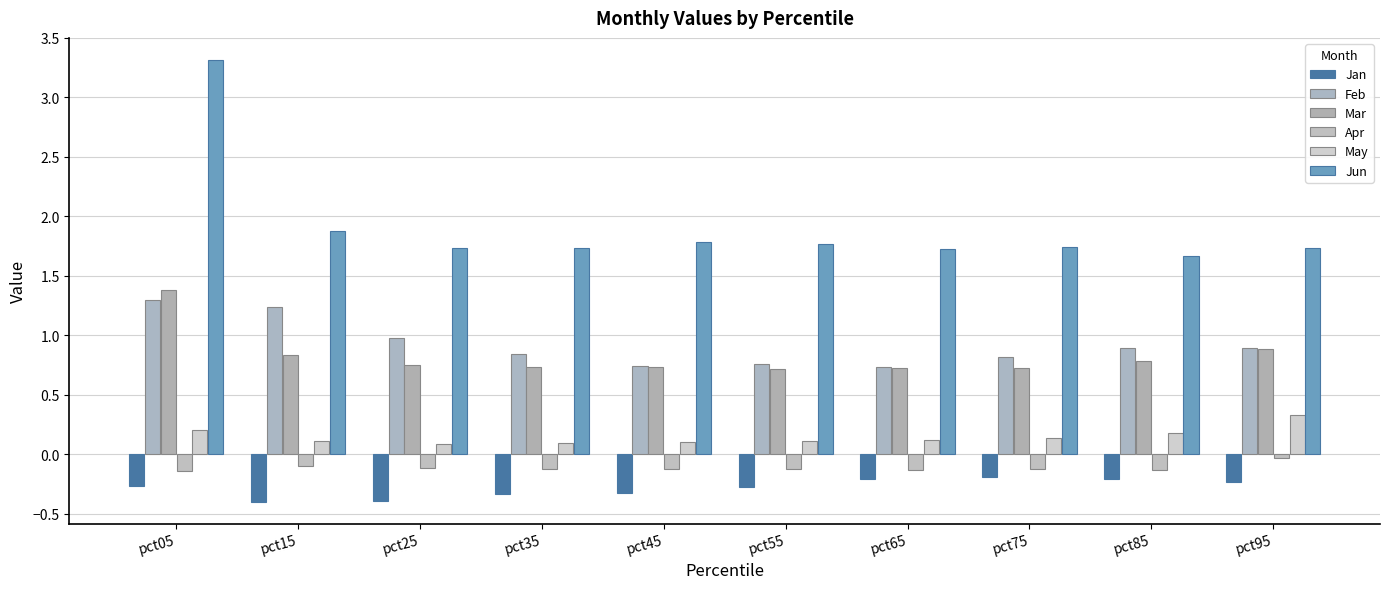

Reading right to left, extract all data points from this chart.

Jan: -0.2	-0.2	-0.2	-0.2	-0.3	-0.3	-0.3	-0.4	-0.4	-0.3
Feb: 0.9	0.9	0.8	0.7	0.8	0.7	0.8	1.0	1.2	1.3
Mar: 0.9	0.8	0.7	0.7	0.7	0.7	0.7	0.7	0.8	1.4
Apr: -0.0	-0.1	-0.1	-0.1	-0.1	-0.1	-0.1	-0.1	-0.1	-0.1
May: 0.3	0.2	0.1	0.1	0.1	0.1	0.1	0.1	0.1	0.2
Jun: 1.7	1.7	1.7	1.7	1.8	1.8	1.7	1.7	1.9	3.3